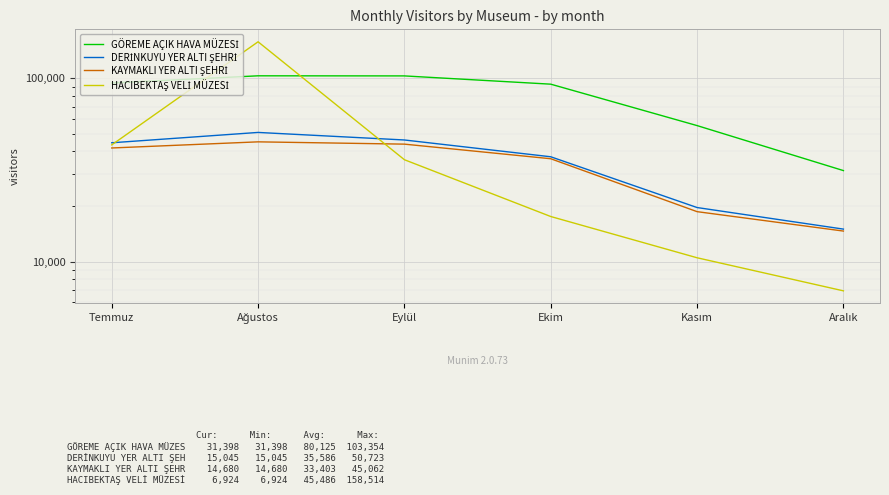

How many distinct data groups are displayed?

4